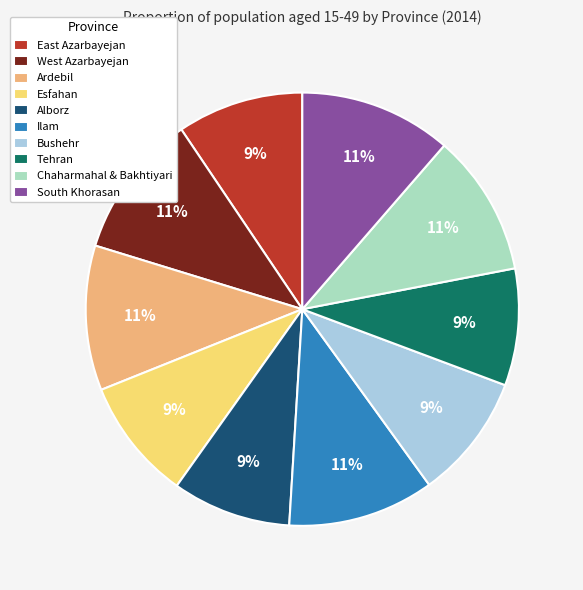

Count the number of slices in the pie.

10